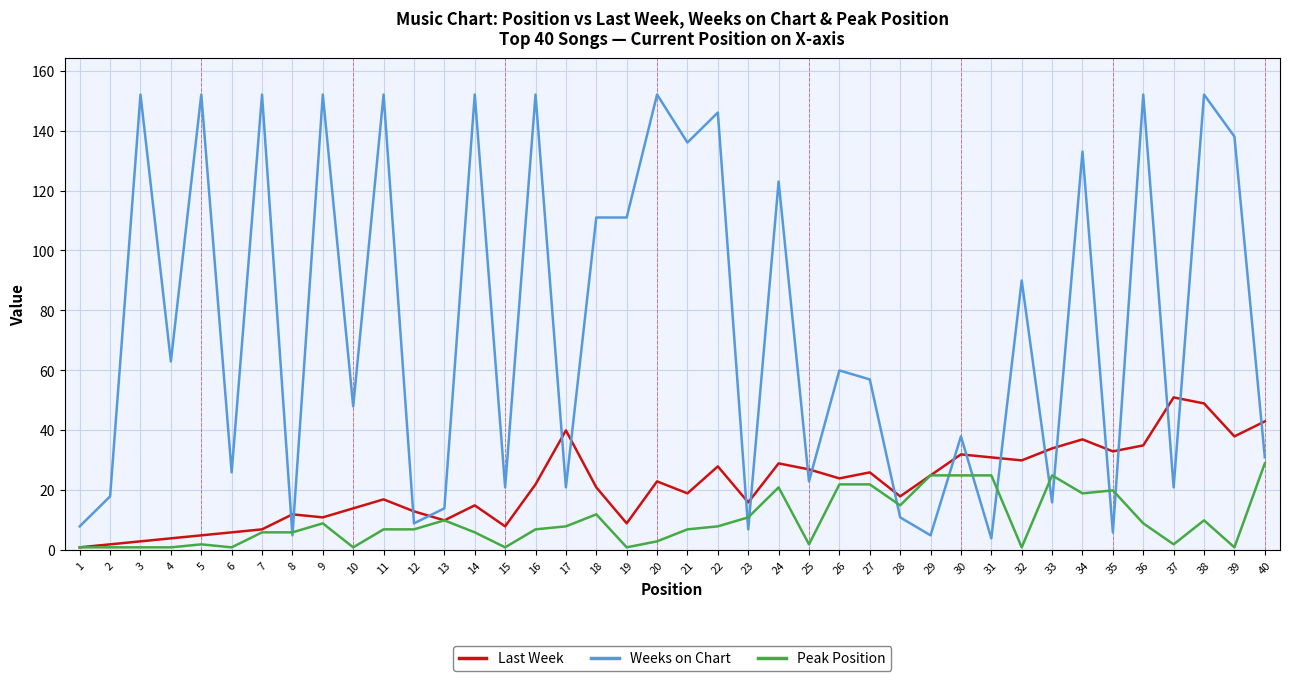

List the series in order of their overall mean, highest first.

Weeks on Chart, Last Week, Peak Position